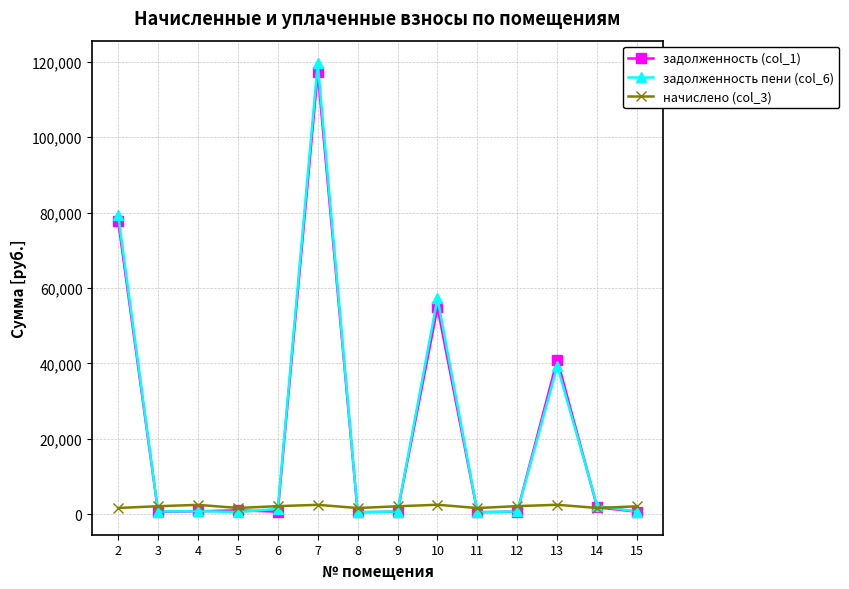

Count the number of data series in this chart.

3